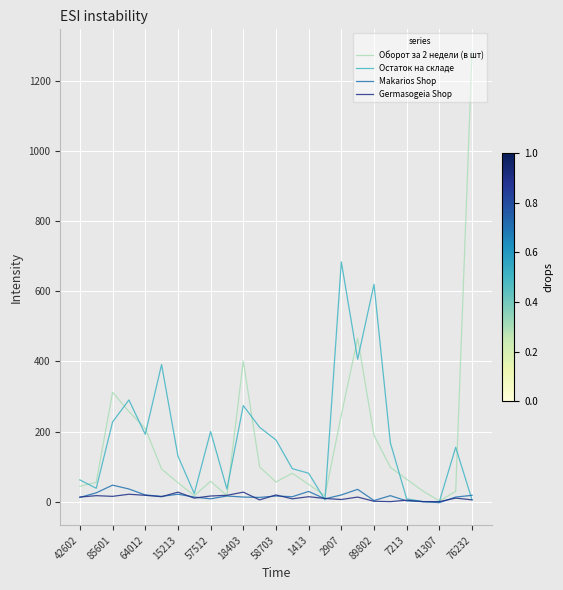

Which series has the largest range (max minus min)?

Оборот за 2 недели (в шт)